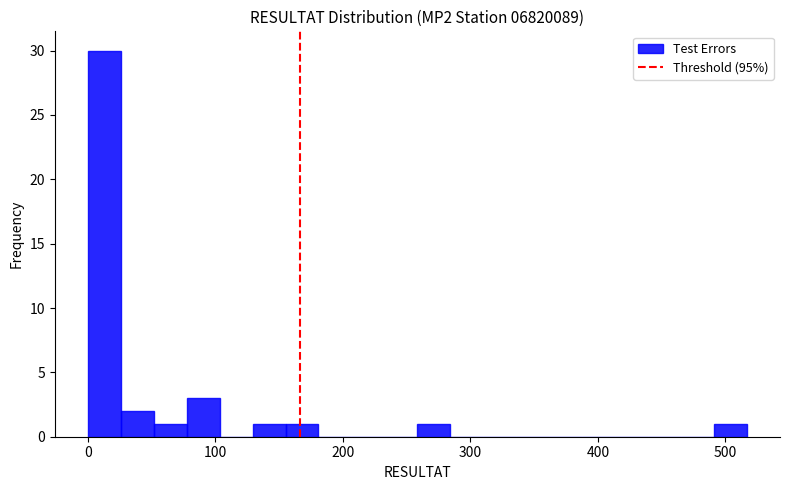

Around what value on the x-axis is the tallest bar? Give the approximate position of its centre, as read against the axis.

10